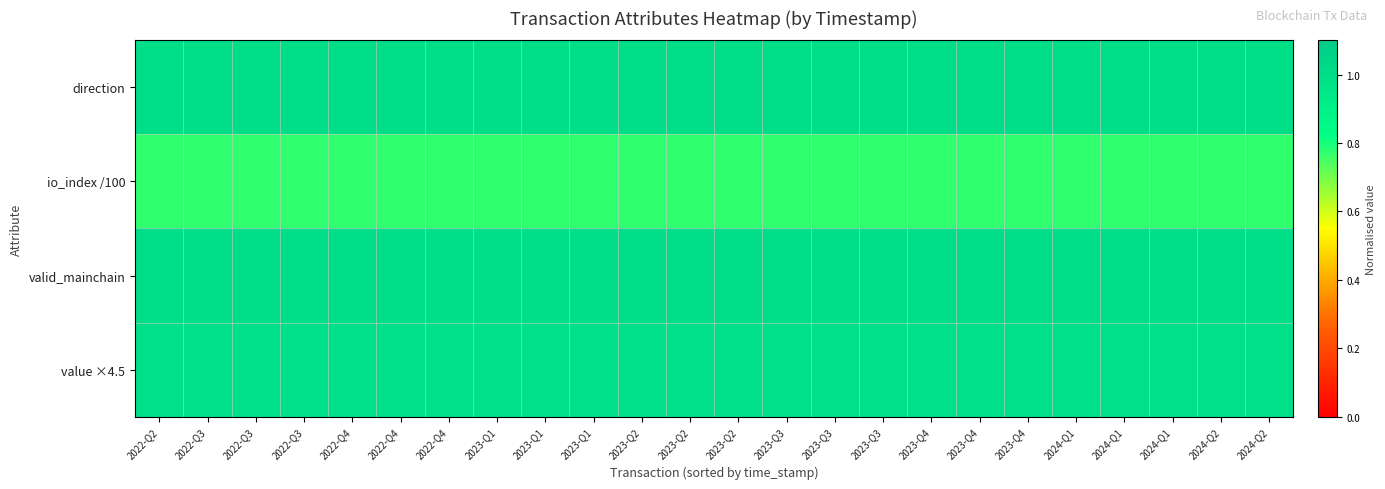

Which label corresponds to the smallest value in the chart?

2022-Q2